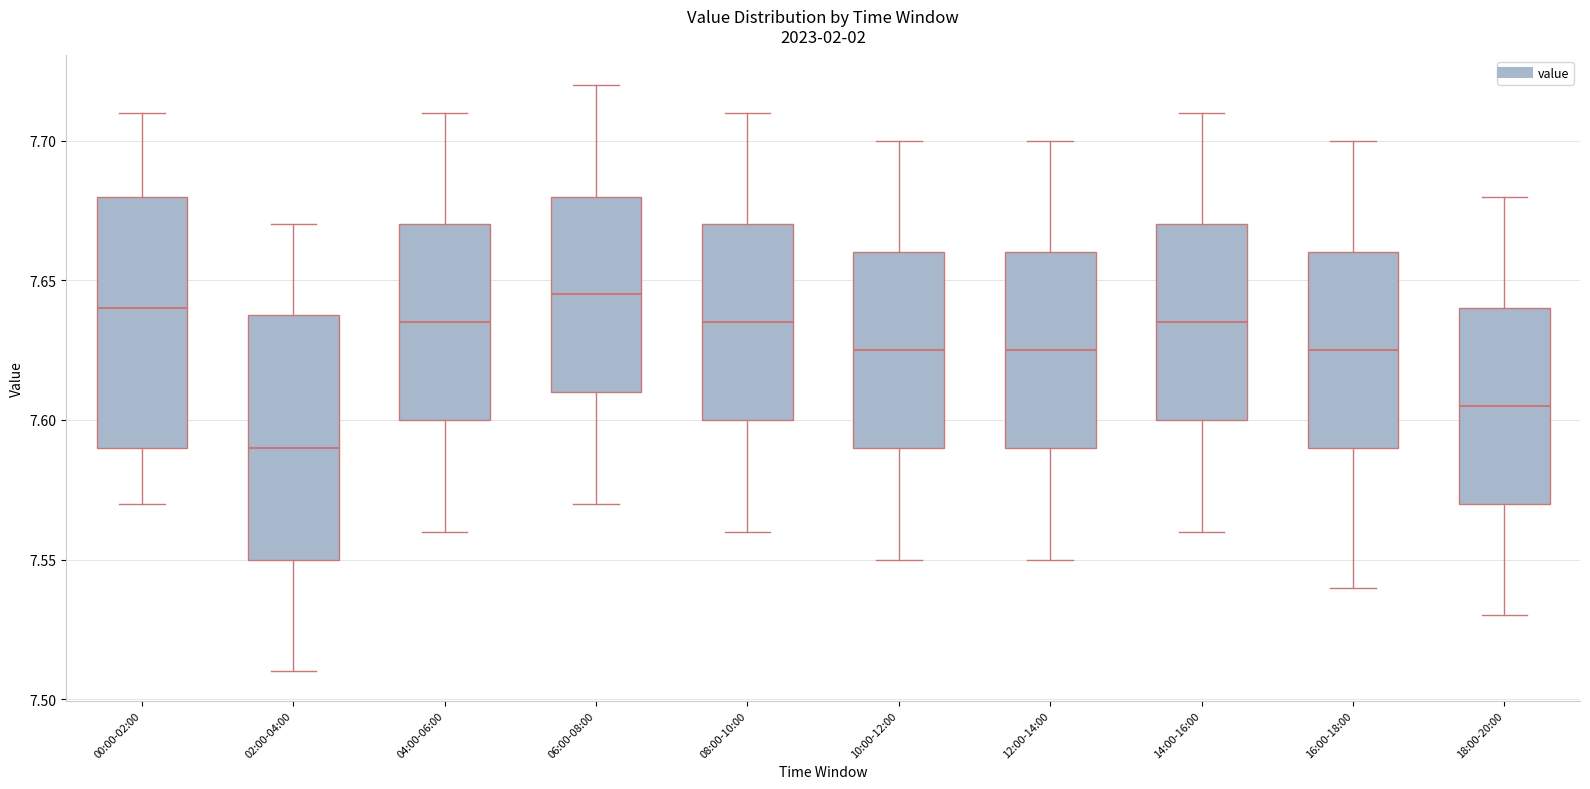

Reading left to right, read every box against the y-axis: the position of its median line, the range the box covers, and the ends of its whiskers. The values are not printed on the chart, so give them approximately, as read against the axis.

00:00-02:00: median 7.640, box 7.590 to 7.680, whiskers 7.570 to 7.710
02:00-04:00: median 7.590, box 7.550 to 7.640, whiskers 7.510 to 7.670
04:00-06:00: median 7.635, box 7.600 to 7.670, whiskers 7.560 to 7.710
06:00-08:00: median 7.645, box 7.610 to 7.680, whiskers 7.570 to 7.720
08:00-10:00: median 7.635, box 7.600 to 7.670, whiskers 7.560 to 7.710
10:00-12:00: median 7.625, box 7.590 to 7.660, whiskers 7.550 to 7.700
12:00-14:00: median 7.625, box 7.590 to 7.660, whiskers 7.550 to 7.700
14:00-16:00: median 7.635, box 7.600 to 7.670, whiskers 7.560 to 7.710
16:00-18:00: median 7.625, box 7.590 to 7.660, whiskers 7.540 to 7.700
18:00-20:00: median 7.605, box 7.570 to 7.640, whiskers 7.530 to 7.680